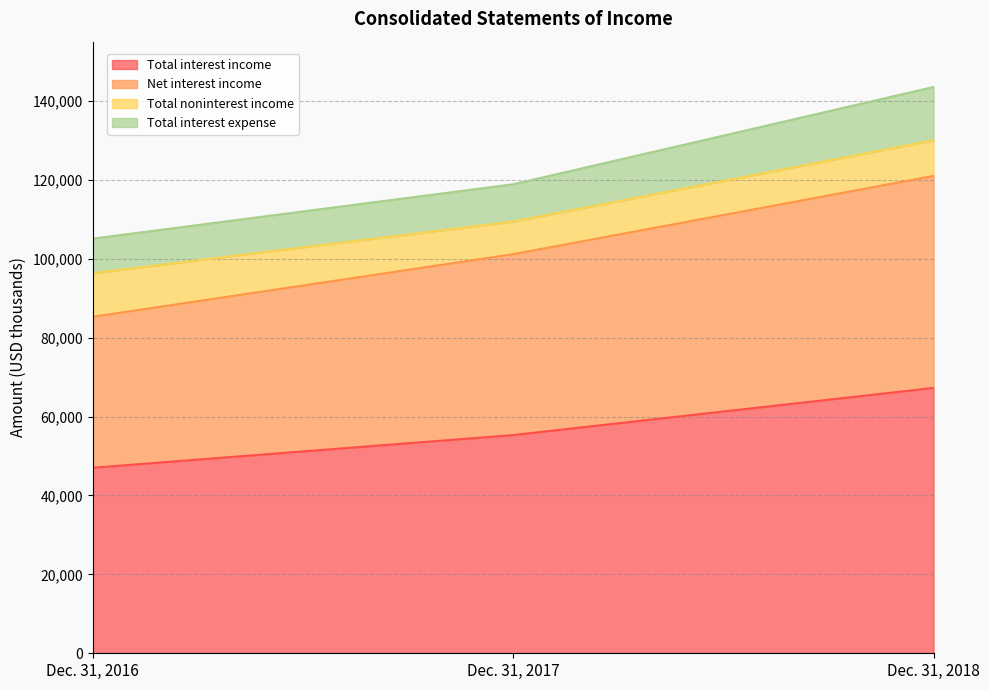

Which category has the highest value in the Total interest income series?

Dec. 31, 2018